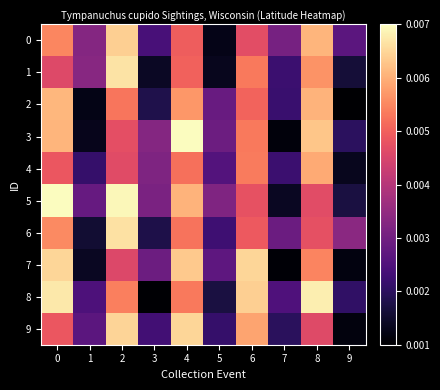

Which series has the largest total across all categories?

5